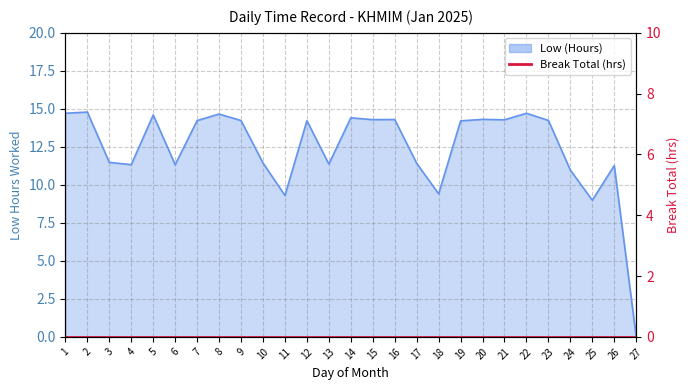

How many data points are less than 14?

12